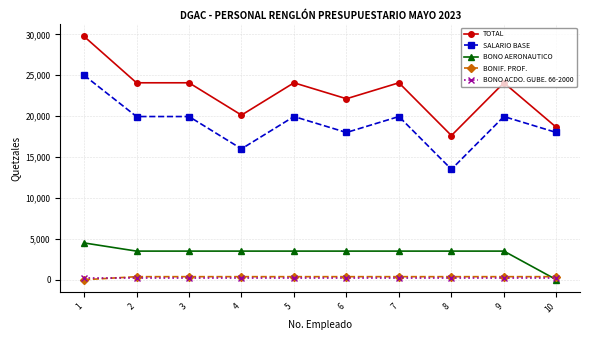

Which series has the largest total across all categories?

TOTAL